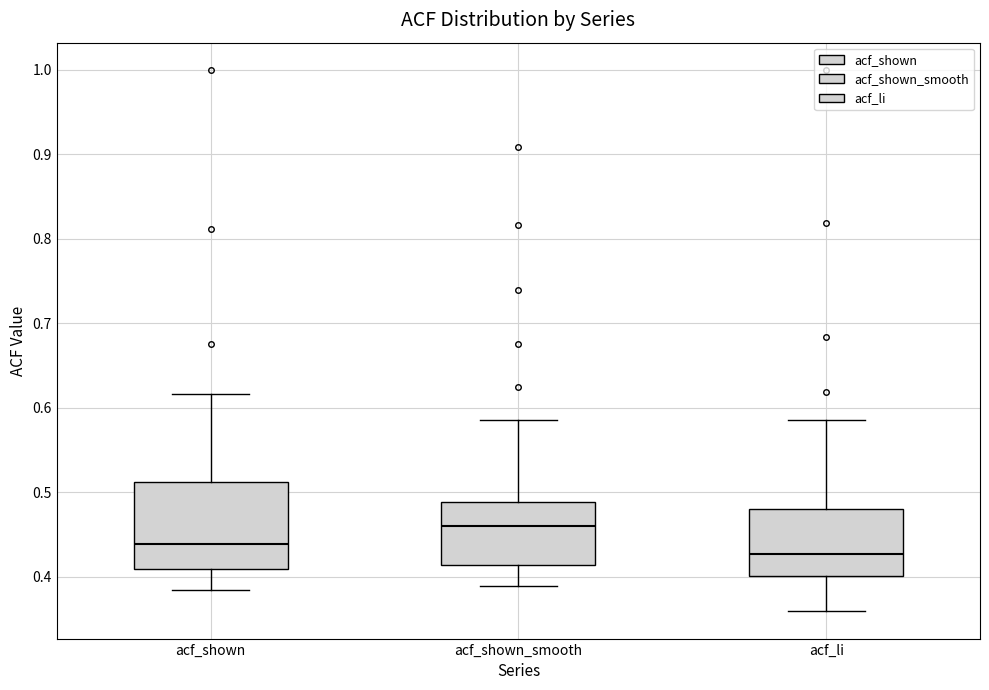

Reading left to right, read every box against the y-axis: the position of its median line, the range the box covers, and the ends of its whiskers. The values are not printed on the chart, so give them approximately, as read against the axis.

acf_shown: median 0.44, box 0.41 to 0.51, whiskers 0.38 to 0.62
acf_shown_smooth: median 0.46, box 0.41 to 0.49, whiskers 0.39 to 0.59
acf_li: median 0.43, box 0.40 to 0.48, whiskers 0.36 to 0.59